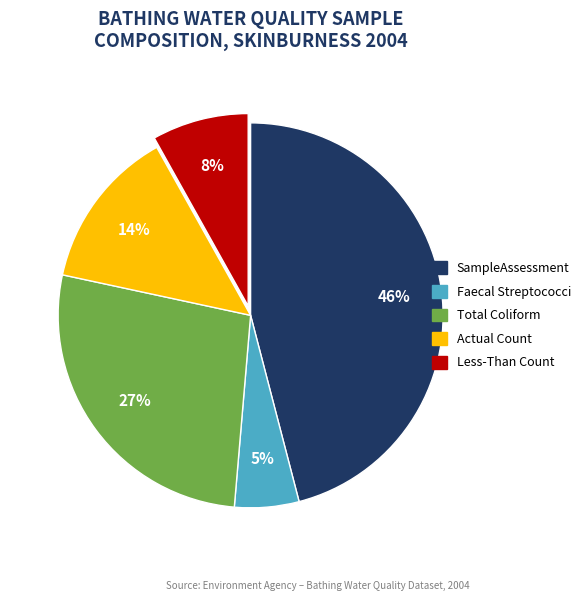

To the nearest percent, what percentage of the pie is Less-Than Count?

8%